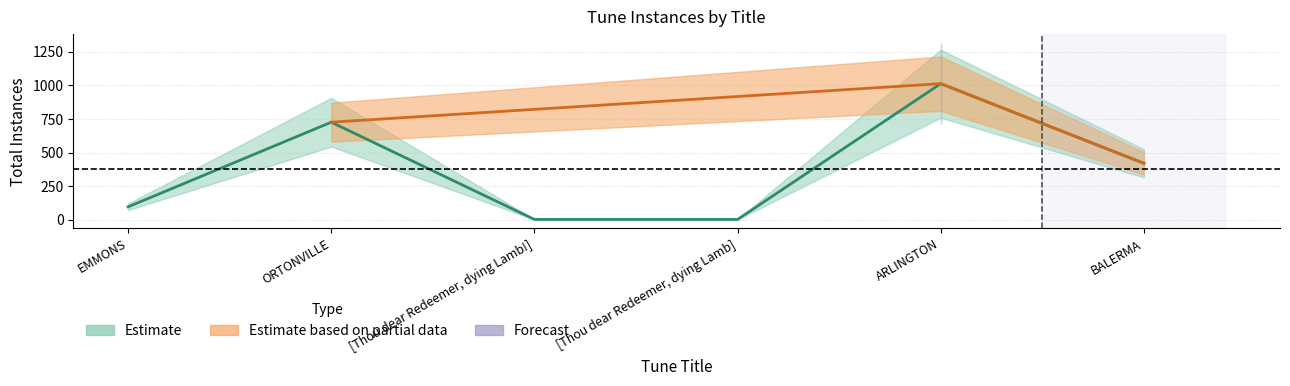

What is the average value?

376